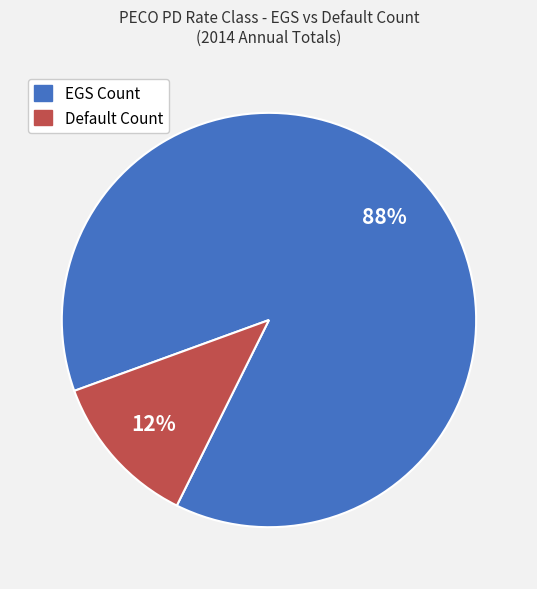

Which category has the smallest portion of the pie?

Default Count